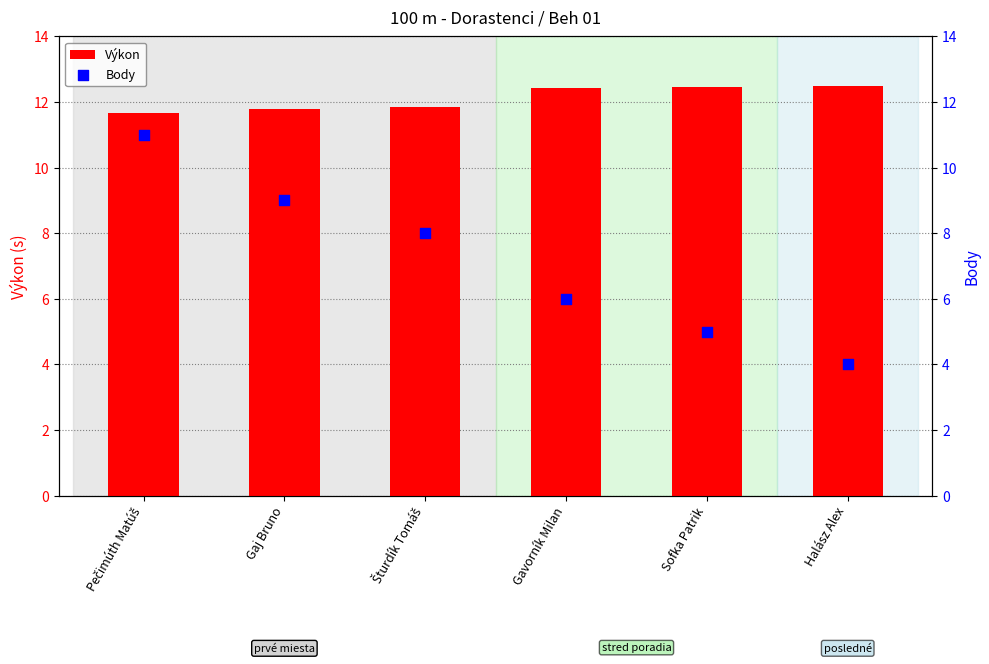

At which category is the sum across all series the highest?

Pečimúth Matúš